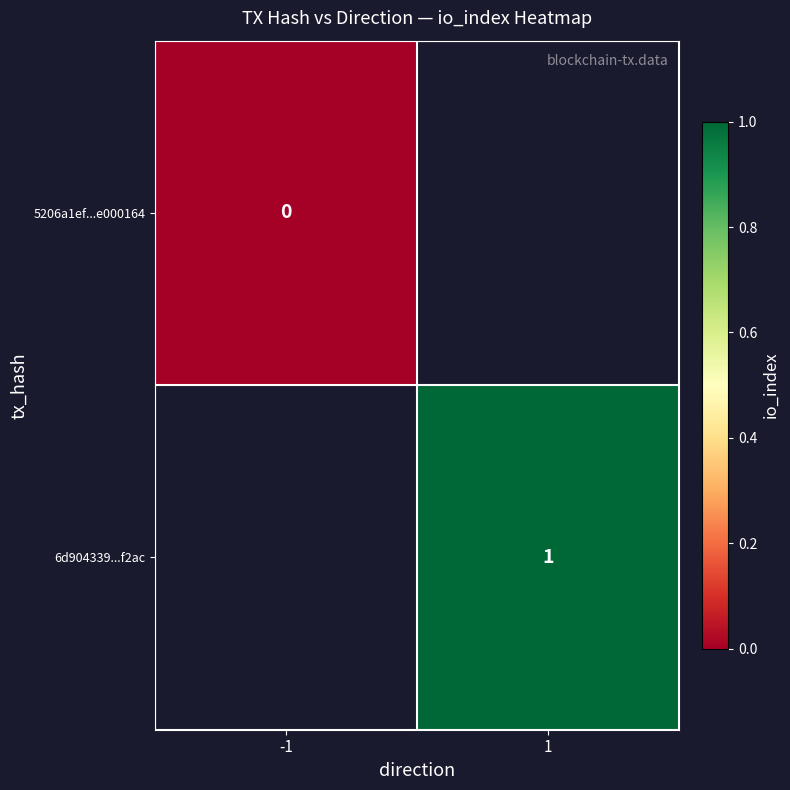

The value of 6d904339...f2ac at 1 is 1. True or false?

True